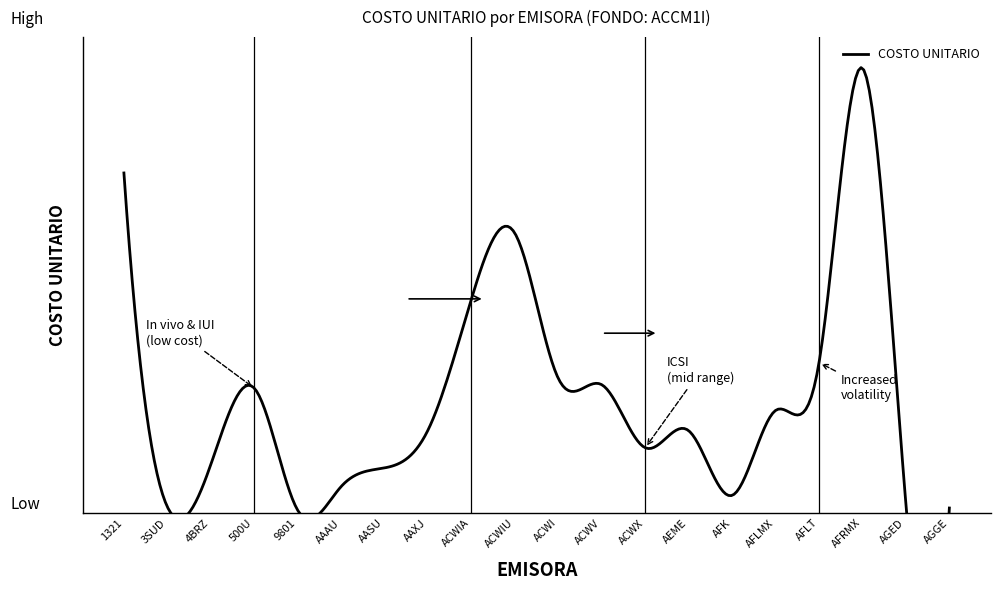

What is the change in value from ACWV to AEME?

-625.6